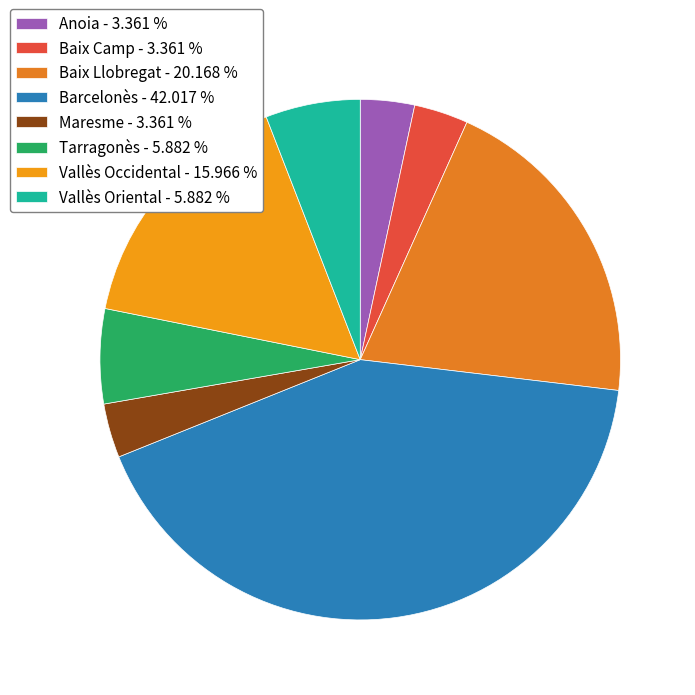

Is there a majority slice in this chart?

No